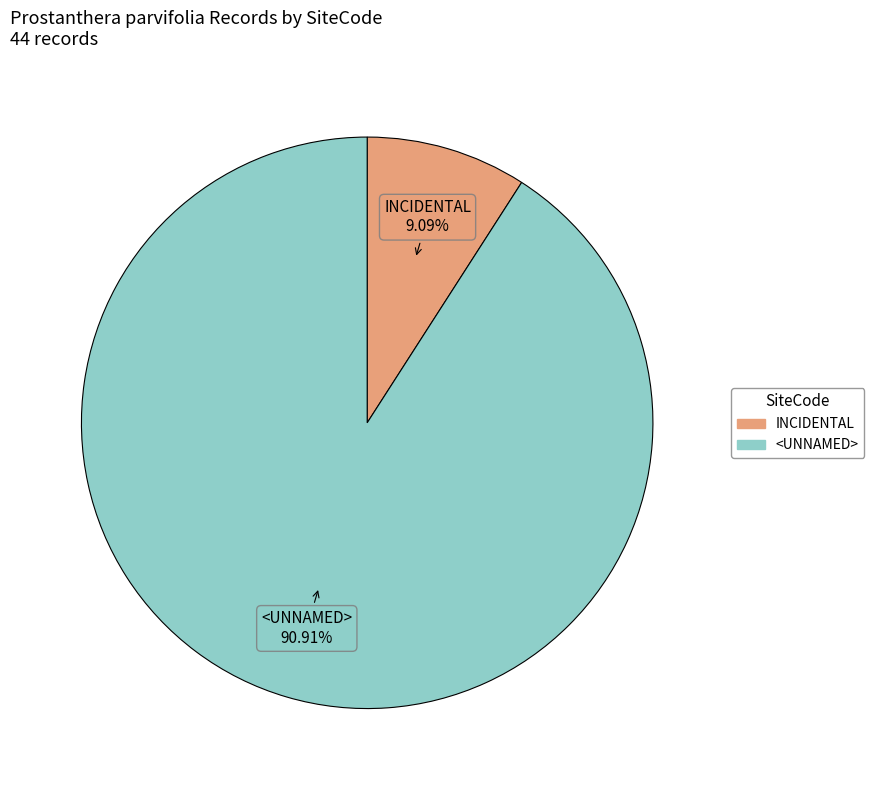

Count the number of slices in the pie.

2